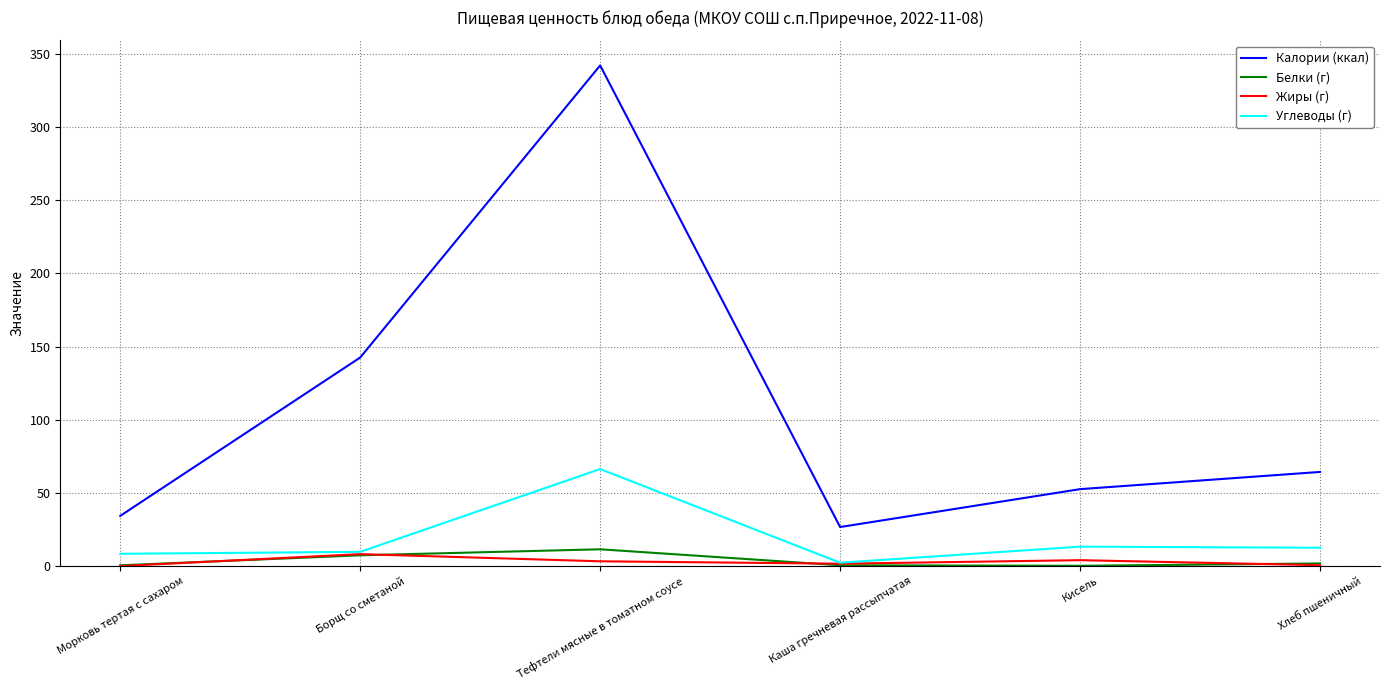

Which category has the highest value in the Углеводы (г) series?

Тефтели мясные в томатном соусе